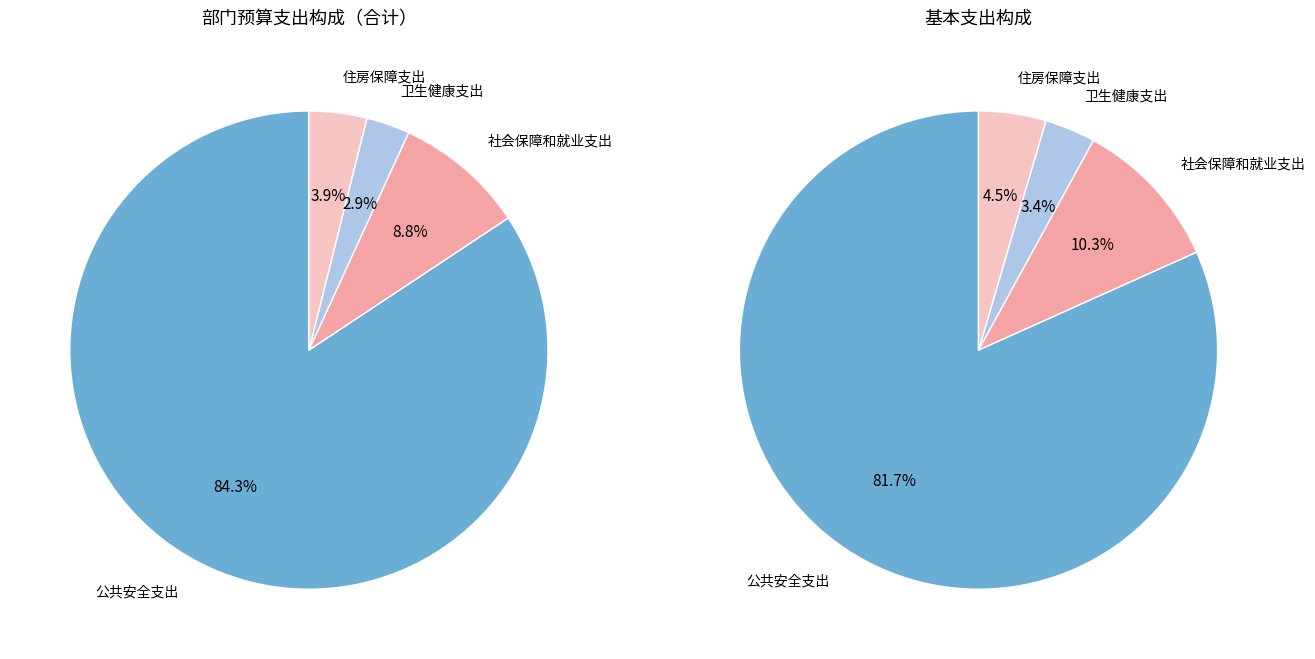

What portion of the pie excludes 公共安全支出?

15.7%